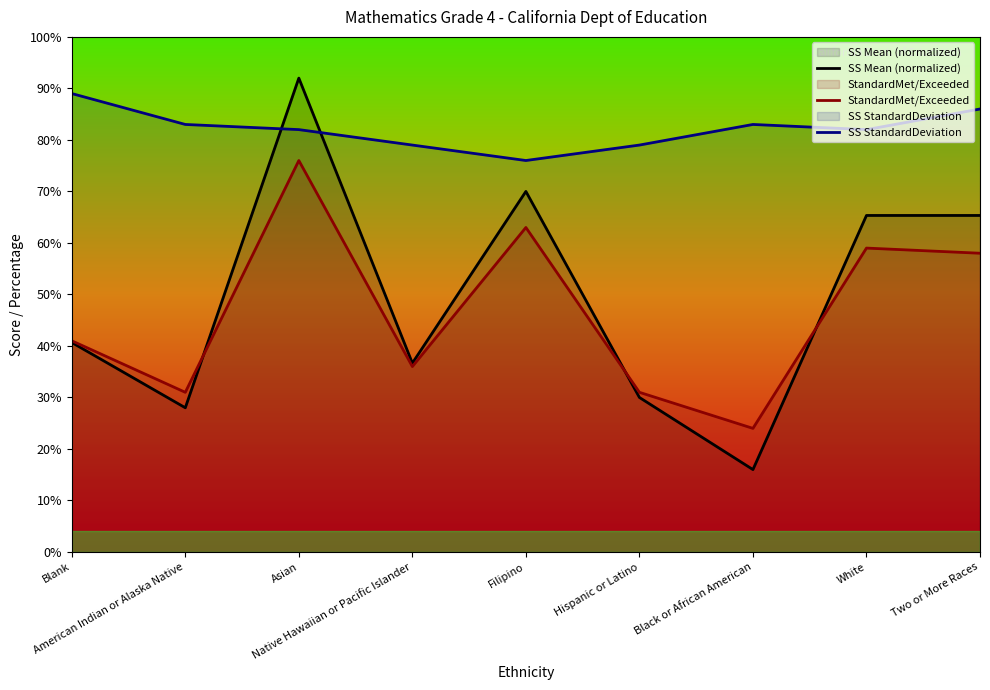

How many lines are shown in the chart?

3